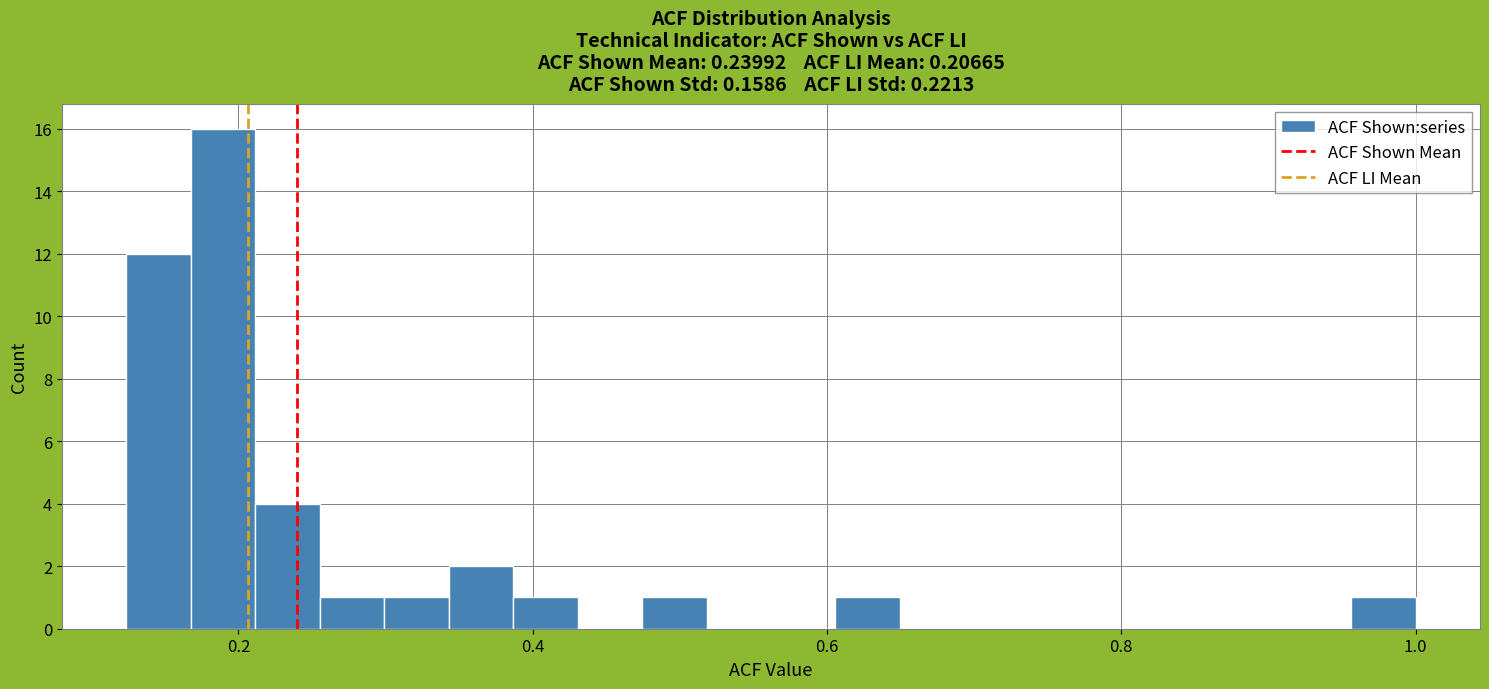

Read against the x-axis, roughly where is the centre of the tallest bar?

0.18